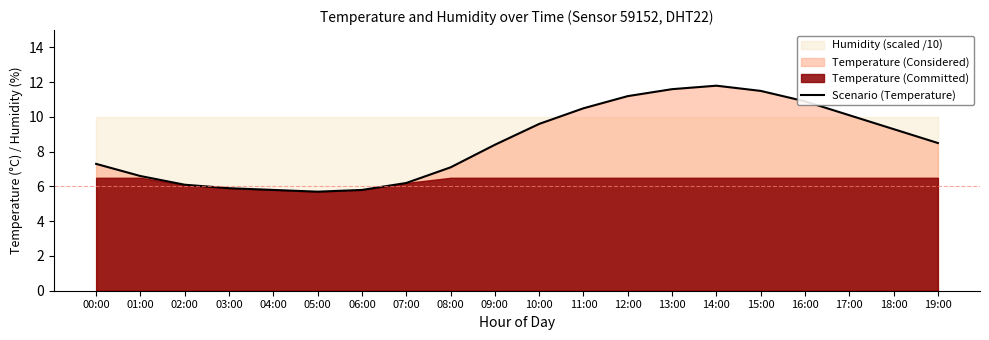

What is the label of the 20th point from the left?

19:00